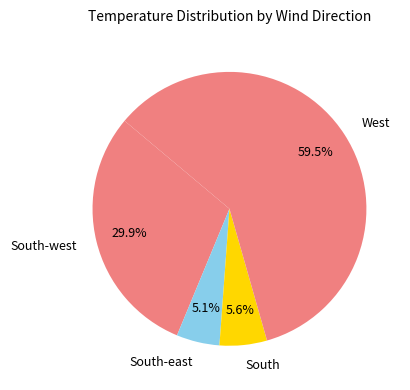

How many slices are in this pie chart?

4